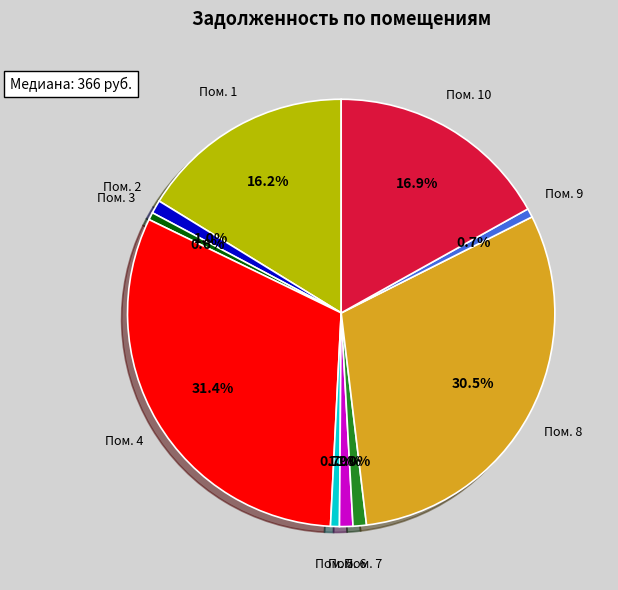

Does any single category account for the majority?

No